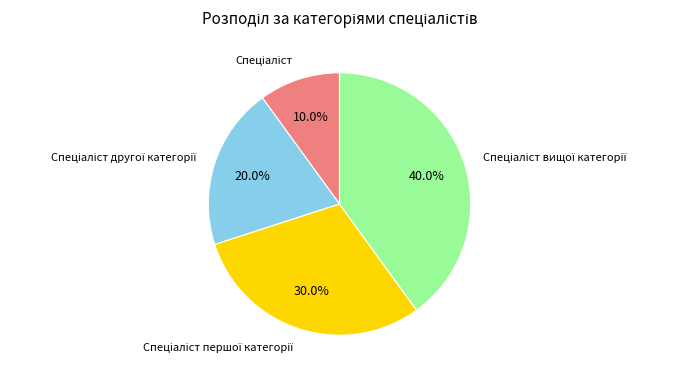

Is there any slice that represents more than half of the pie?

No